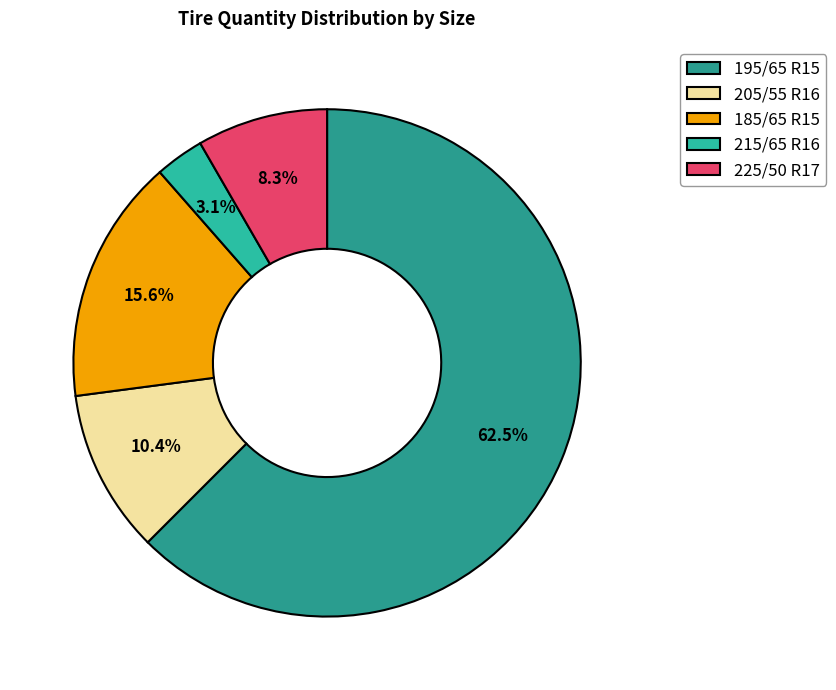

To the nearest percent, what is the average slice percentage?

20%